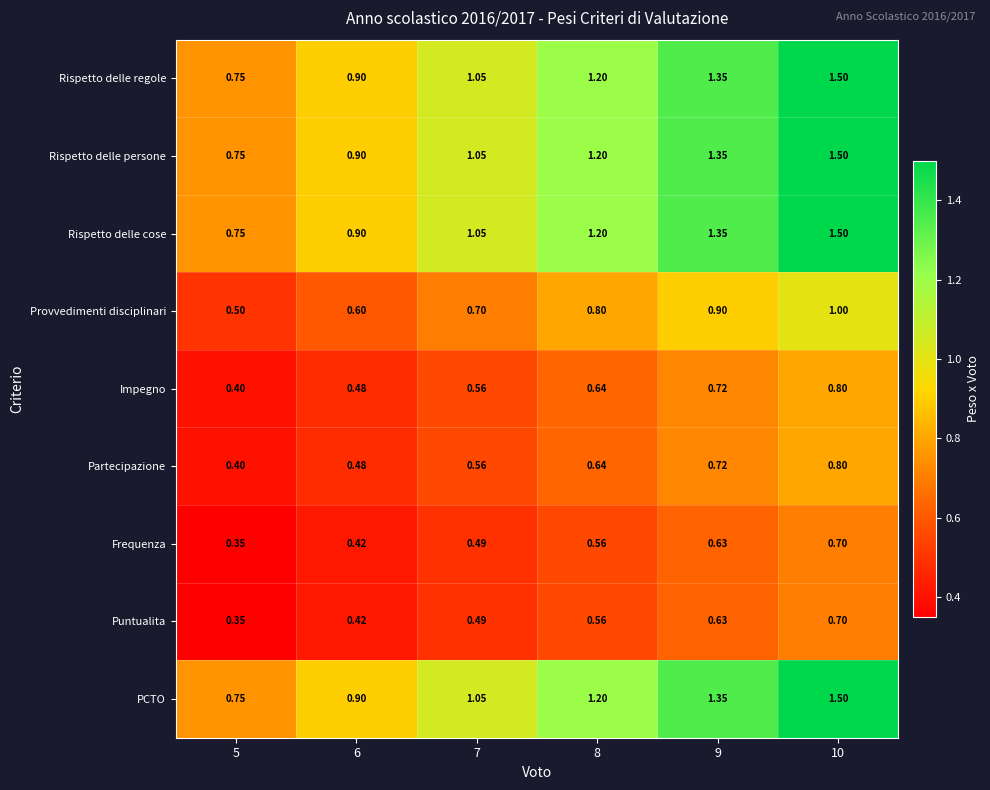

Count the number of data series in this chart.

9